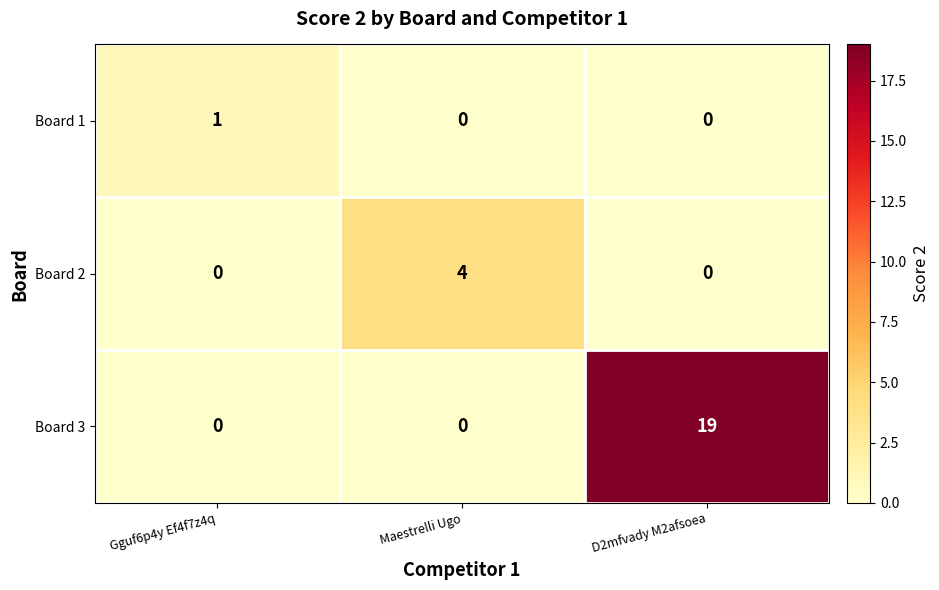

The value of Board 2 at D2mfvady M2afsoea is 0. True or false?

True